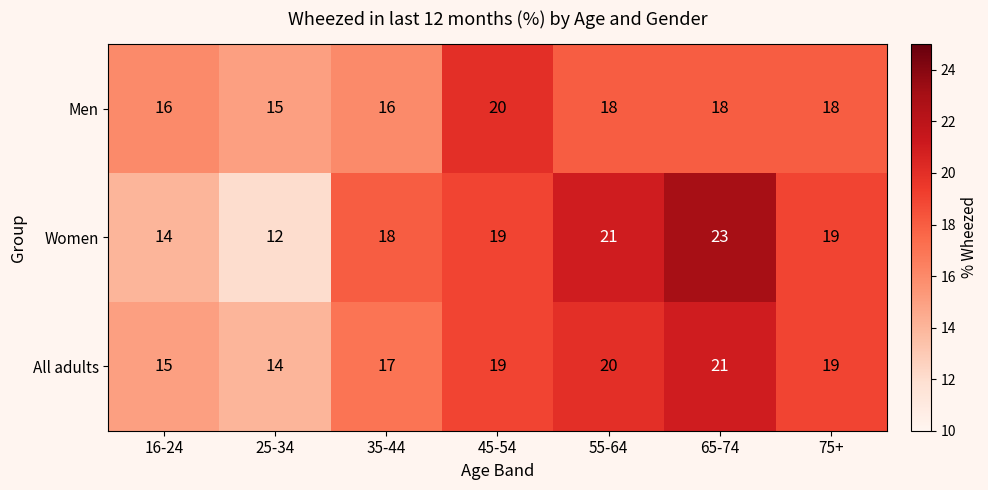

Count the number of categories in the chart.

7